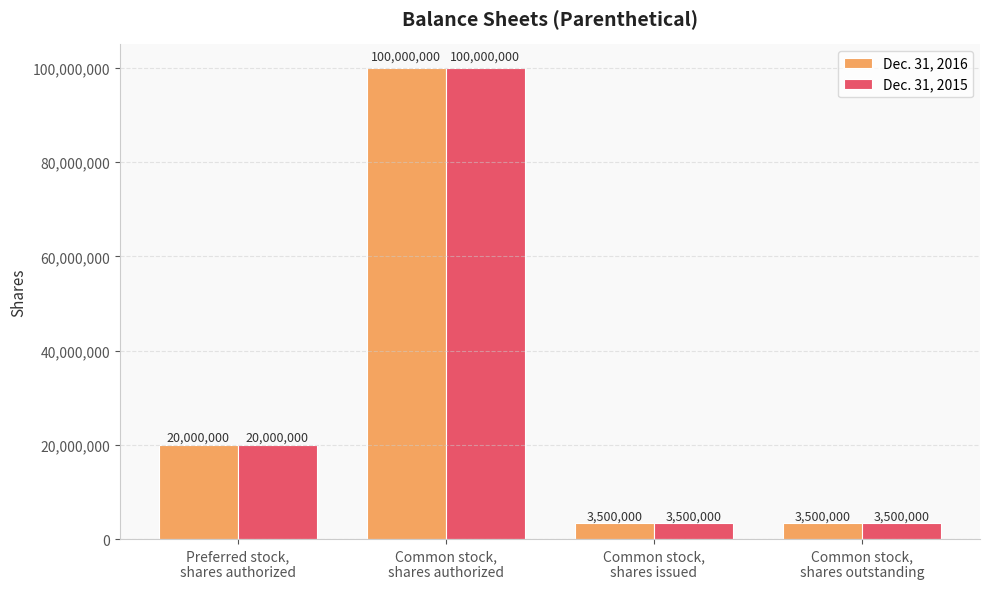

What is the total value across all series at Common stock,
shares issued?

7000000